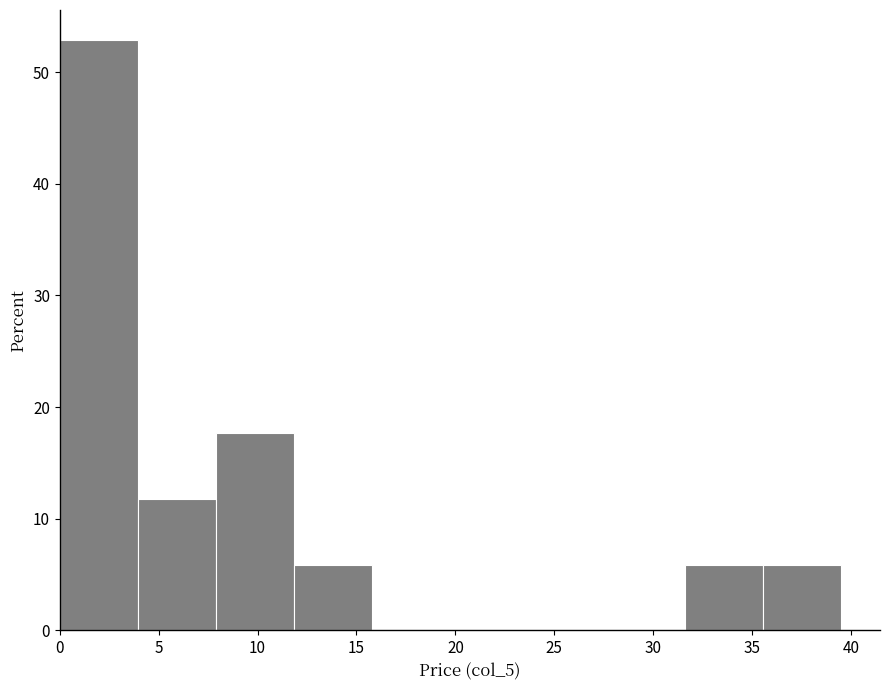

How tall is the bar that spans 4.0 to 8.0 on the x-axis? Neither the bar edges nor the heights are printed on the chart, so give them approximately, as read against the axes.

12